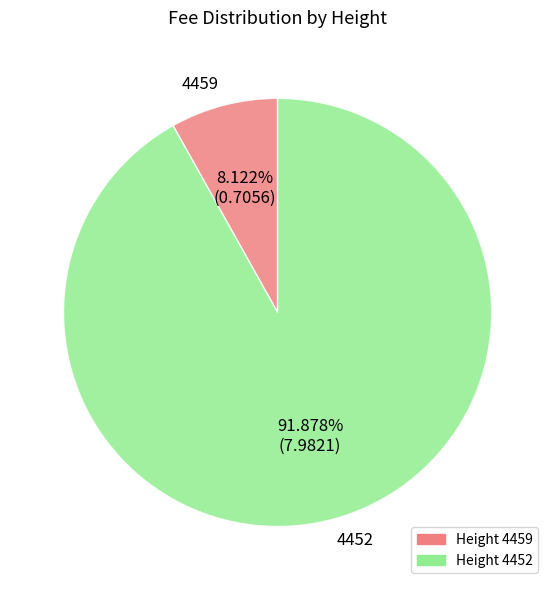

Do 4459 and 4452 together represent more than half of the pie?

Yes